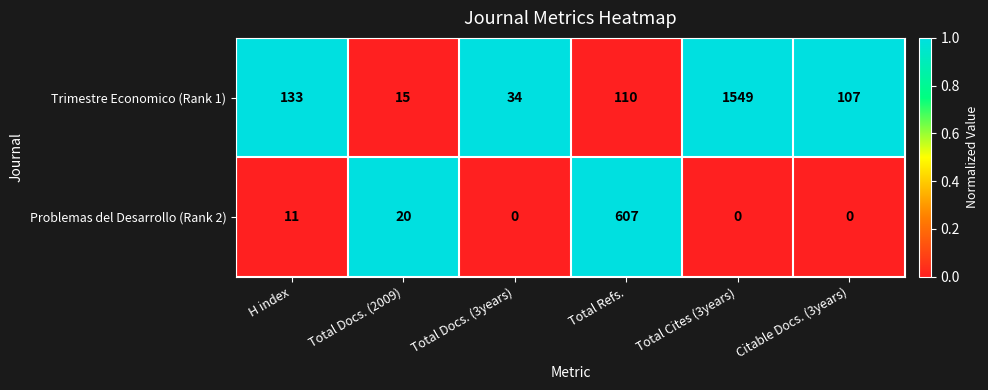

Is it true that Problemas del Desarrollo (Rank 2) equals 607 at Total Refs.?

True